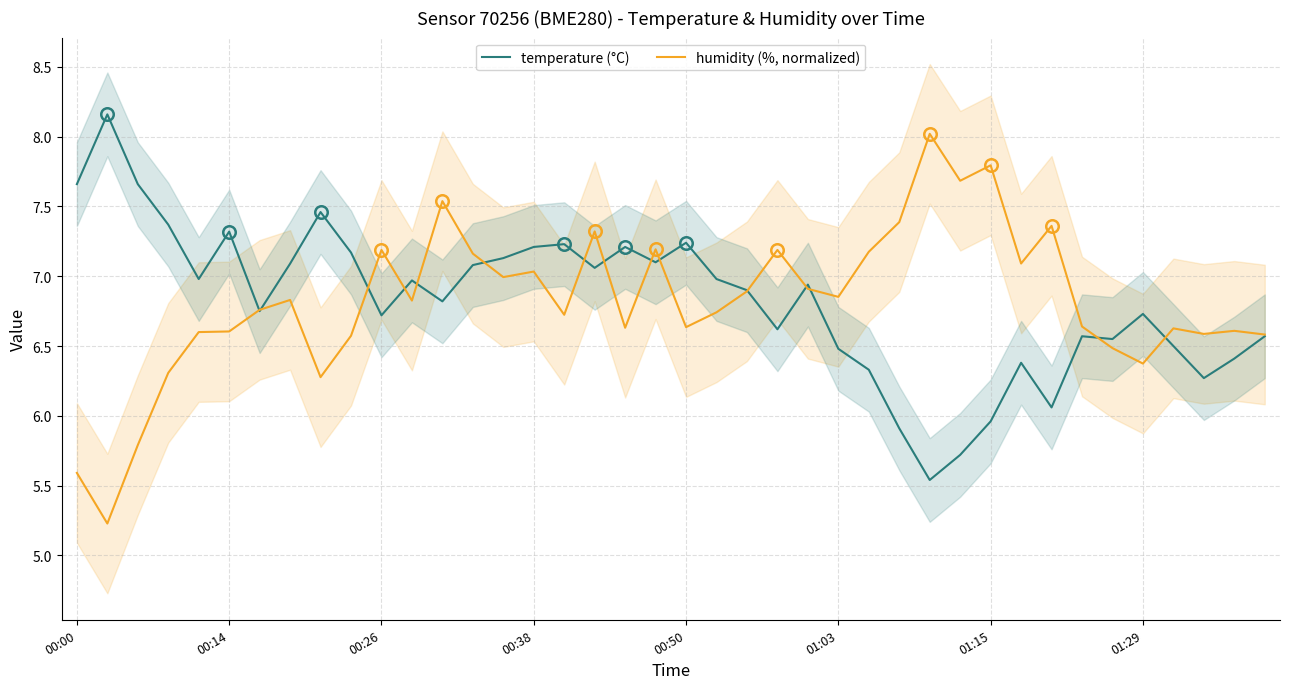

Between 13 and 21, which is larger?

13